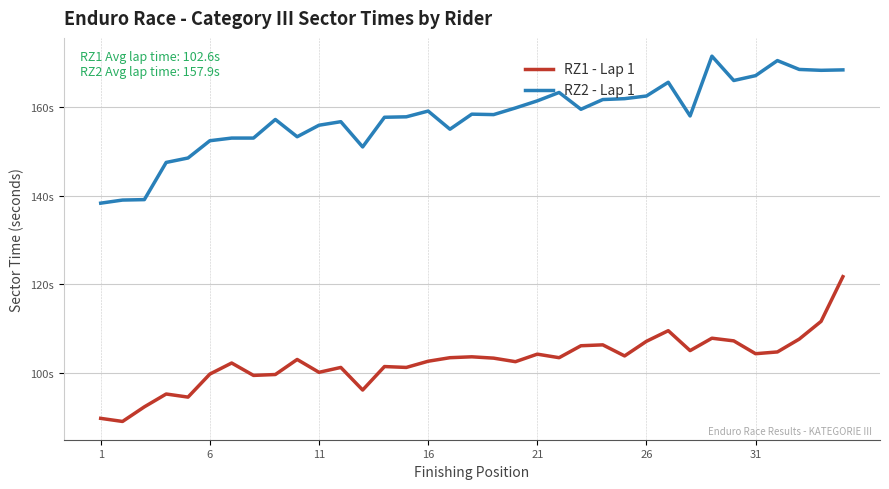

True or false: RZ2 - Lap 1 and RZ1 - Lap 1 intersect in this chart.

False